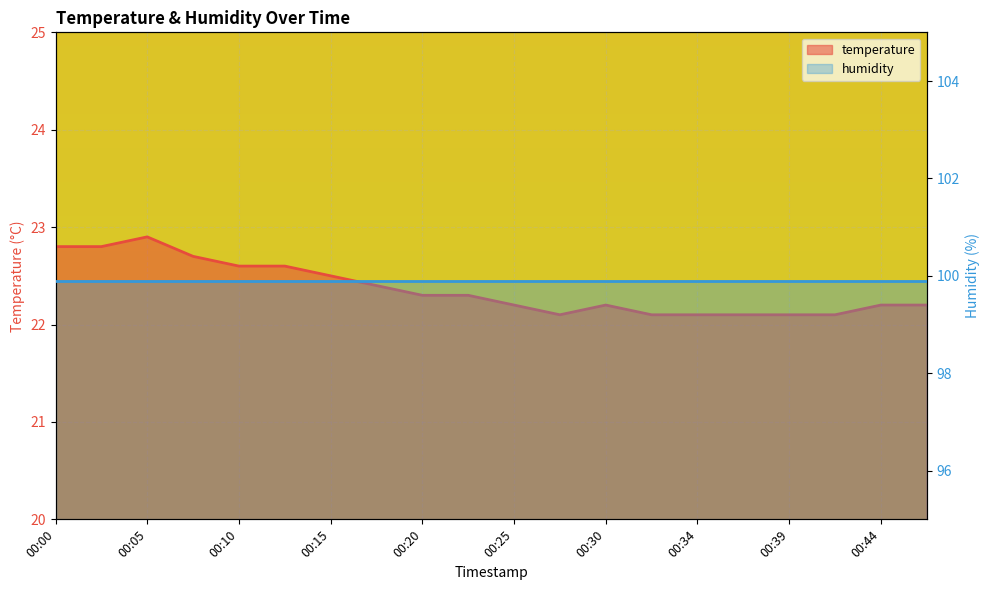

Is it true that the value at 00:27 is 22.1?

True